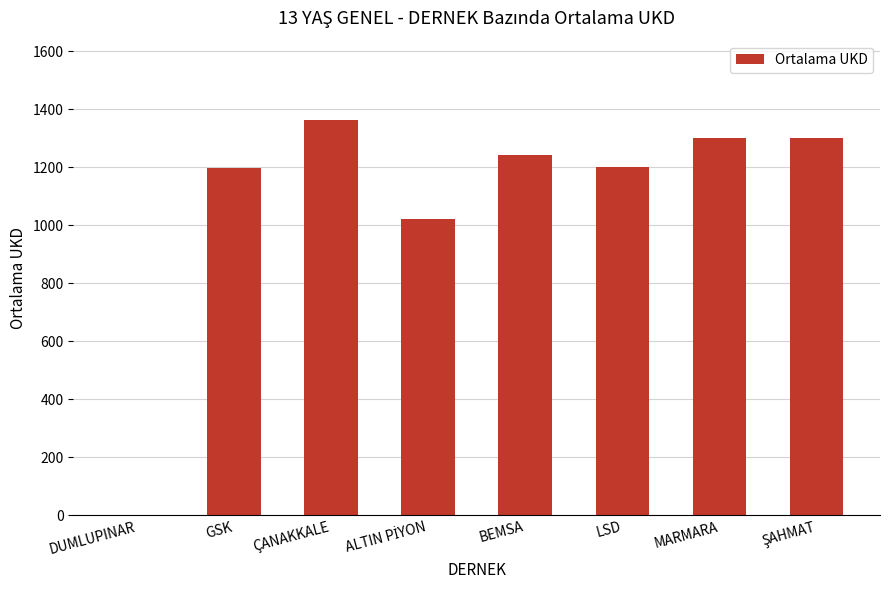

What is the sum of the values at ÇANAKKALE and BEMSA?

2604.9